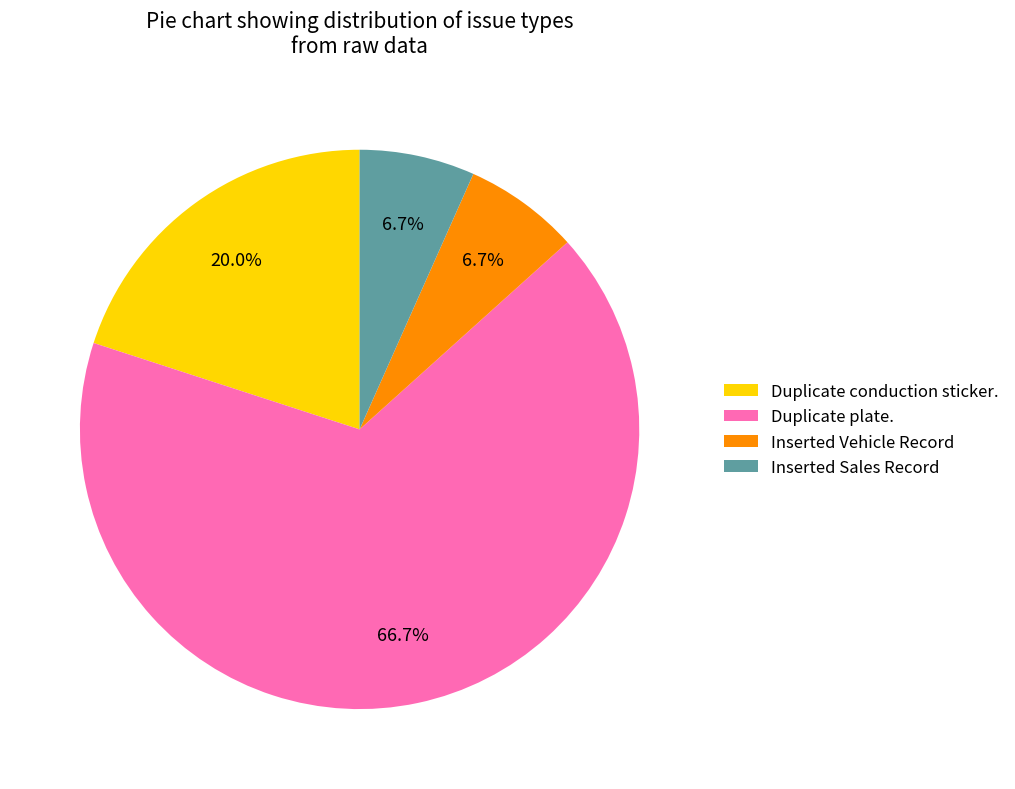

To the nearest percent, what percentage of the pie is Inserted Sales Record?

7%